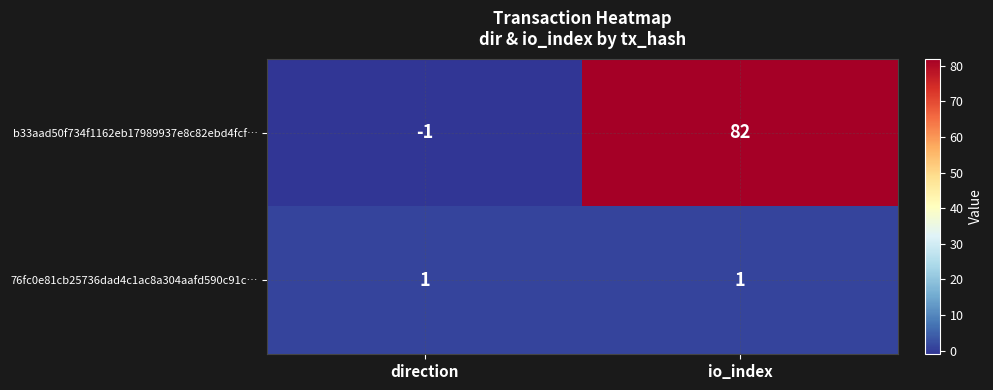

Which series has the largest range (max minus min)?

b33aad50f734f1162eb17989937e8c82ebd4fcf…